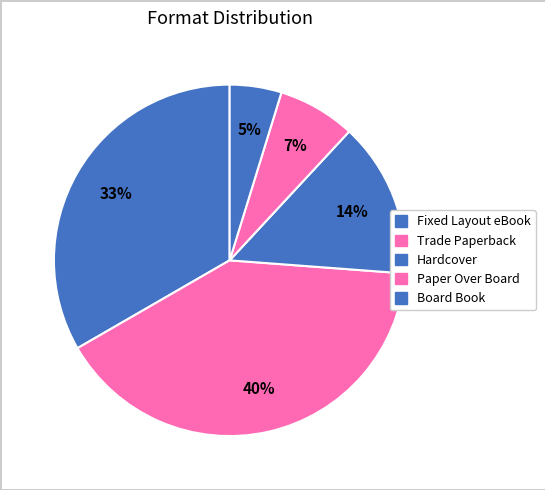

To the nearest percent, what is the average slice percentage?

20%